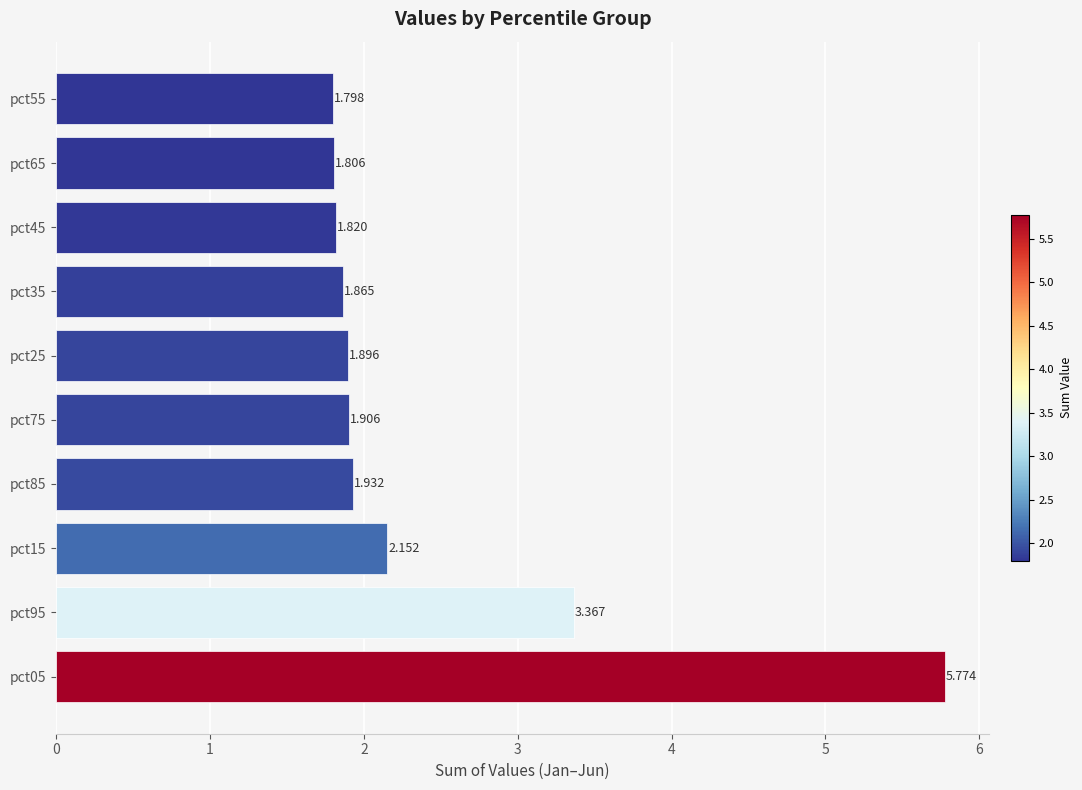

How many series are shown in this chart?

1